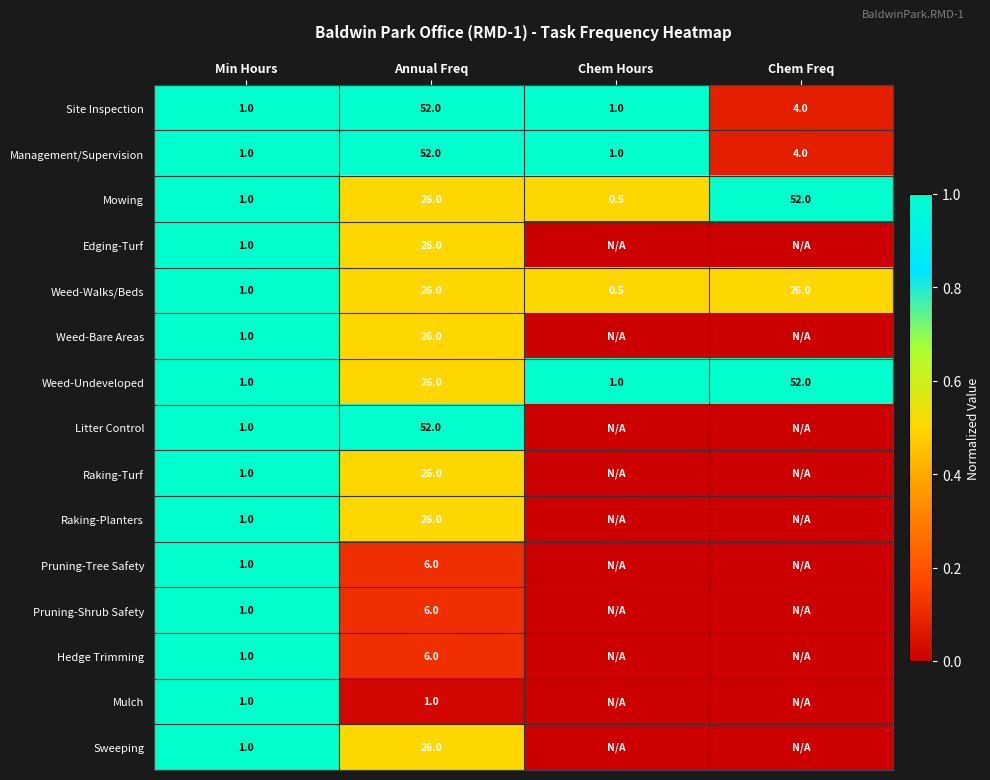

At which label is Weed-Walks/Beds closest to 13?

Min Hours